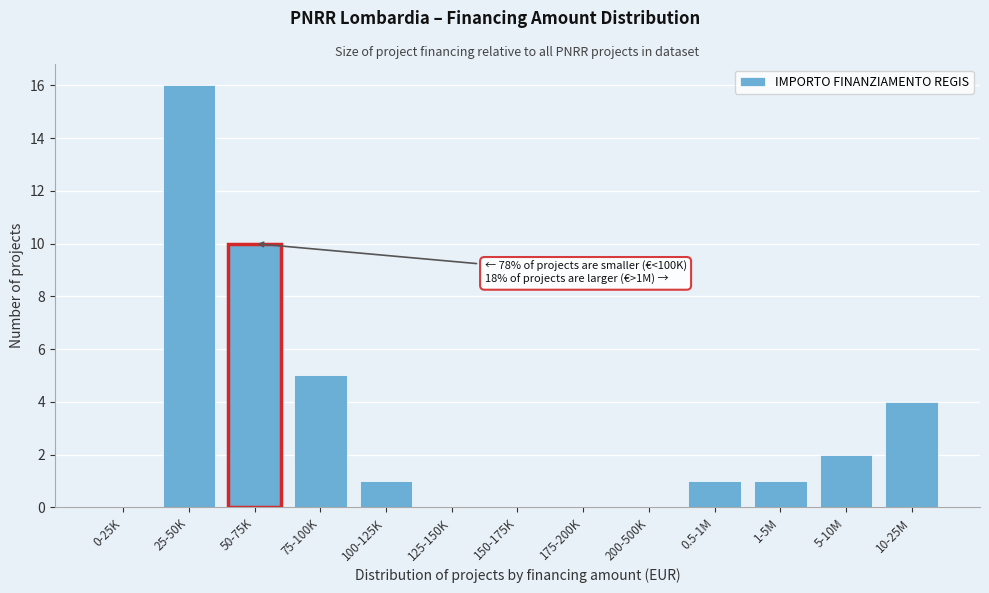

Reading left to right, extract all data points from this chart.

0-25K=0	25-50K=16	50-75K=10	75-100K=5	100-125K=1	125-150K=0	150-175K=0	175-200K=0	200-500K=0	0.5-1M=1	1-5M=1	5-10M=2	10-25M=4